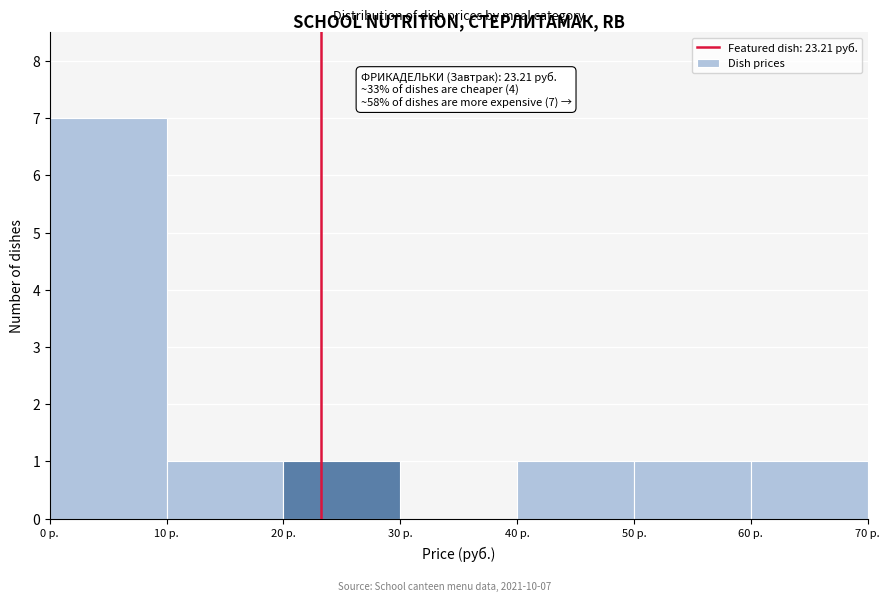

Which range on the x-axis has the tallest bar?

0 to 10